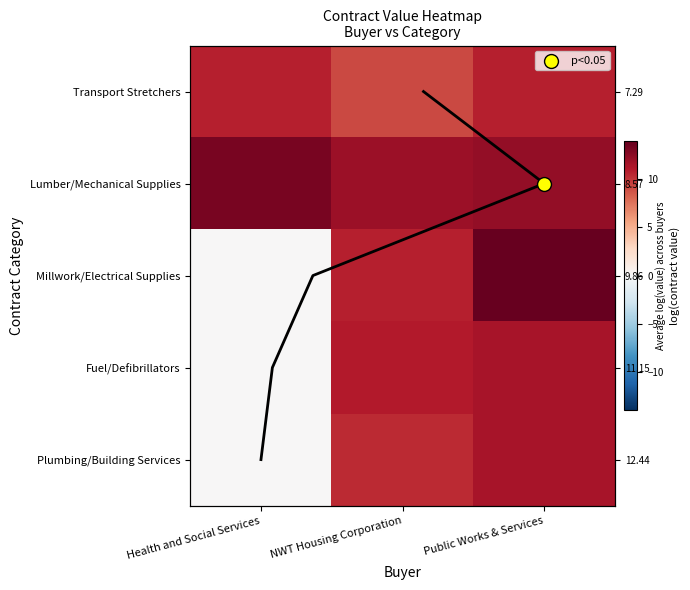

Where is Plumbing/Building Services nearest to the value 5?

Health and Social Services